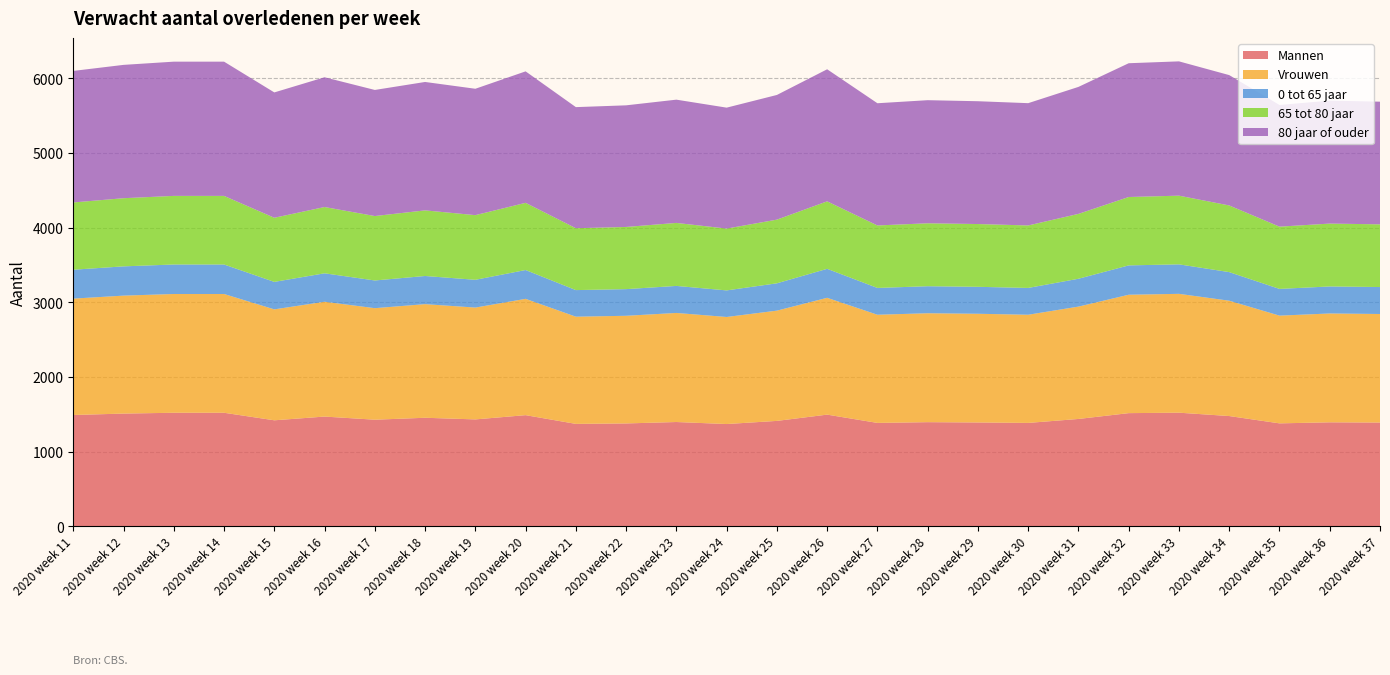

Reading right to left, what are all the values shown in this chart?

Mannen: 1390	1393	1379	1477	1522	1516	1438	1385	1391	1395	1385	1496	1412	1370	1397	1378	1372	1489	1432	1454	1428	1470	1420	1521	1521	1510	1491
Vrouwen: 1454	1458	1443	1545	1592	1586	1505	1449	1456	1459	1449	1565	1477	1434	1461	1442	1436	1558	1498	1522	1494	1538	1486	1591	1591	1580	1559
0 tot 65 jaar: 361	362	358	383	395	393	373	359	361	362	359	388	366	356	362	357	356	386	372	377	371	381	368	395	395	392	387
65 tot 80 jaar: 840	842	834	893	920	916	869	837	841	843	837	904	853	828	844	833	829	900	866	879	863	888	859	919	919	913	901
80 jaar of ouder: 1643	1647	1630	1746	1799	1792	1701	1638	1645	1649	1637	1769	1670	1620	1651	1629	1622	1761	1693	1720	1689	1738	1679	1798	1798	1786	1762